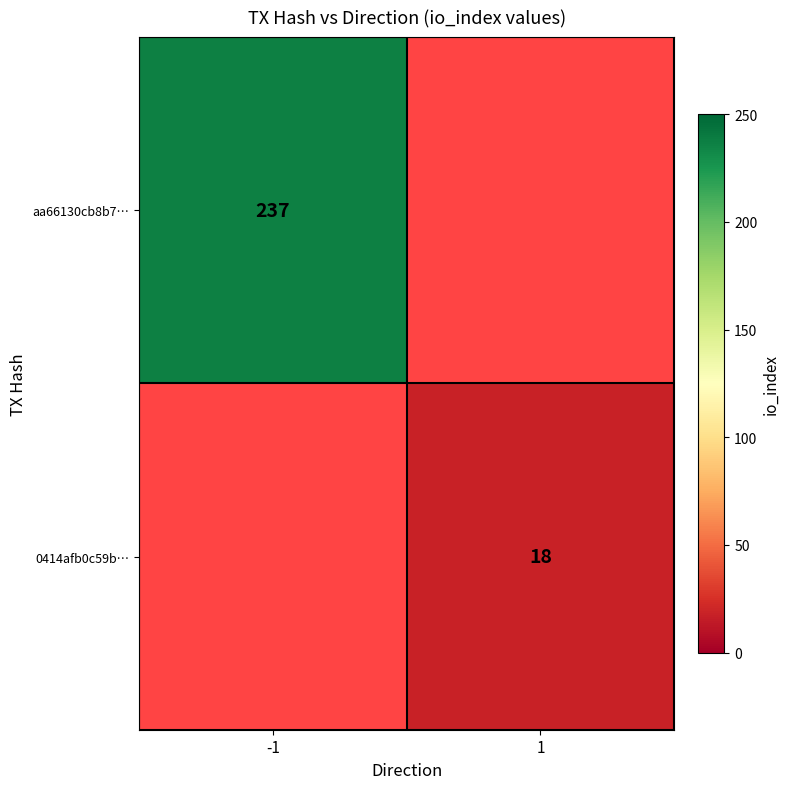

Is it true that 0414afb0c59b… equals 12 at 1?

False